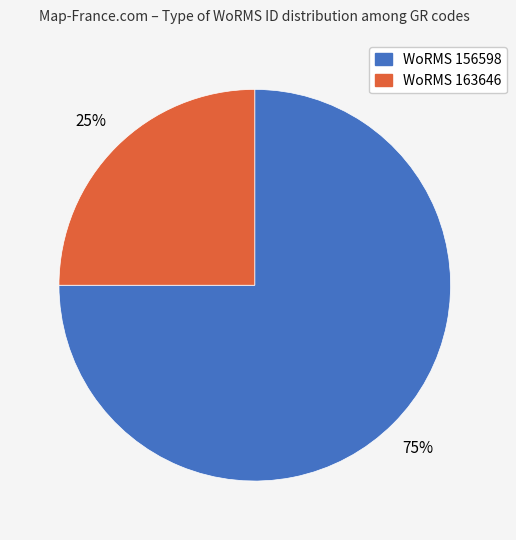

To the nearest percent, what is the difference between the largest and smallest slice percentages?

50%